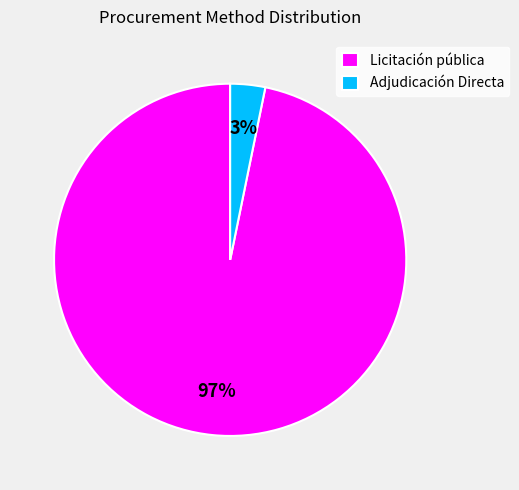

How many slices are in this pie chart?

2